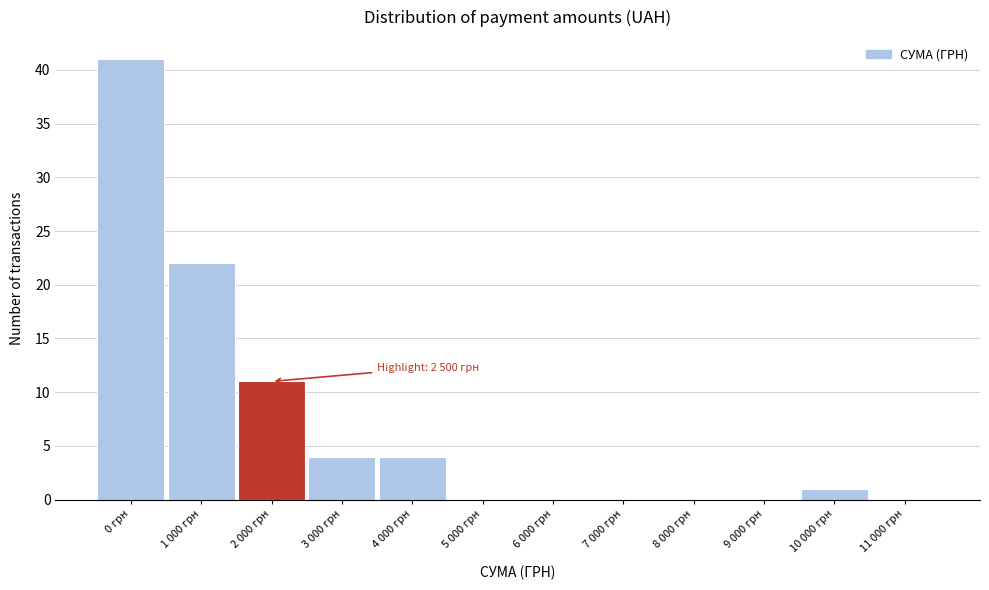

Reading left to right, list all the values displayed in this chart.

0 грн=41	1 000 грн=22	2 000 грн=11	3 000 грн=4	4 000 грн=4	5 000 грн=0	6 000 грн=0	7 000 грн=0	8 000 грн=0	9 000 грн=0	10 000 грн=1	11 000 грн=0